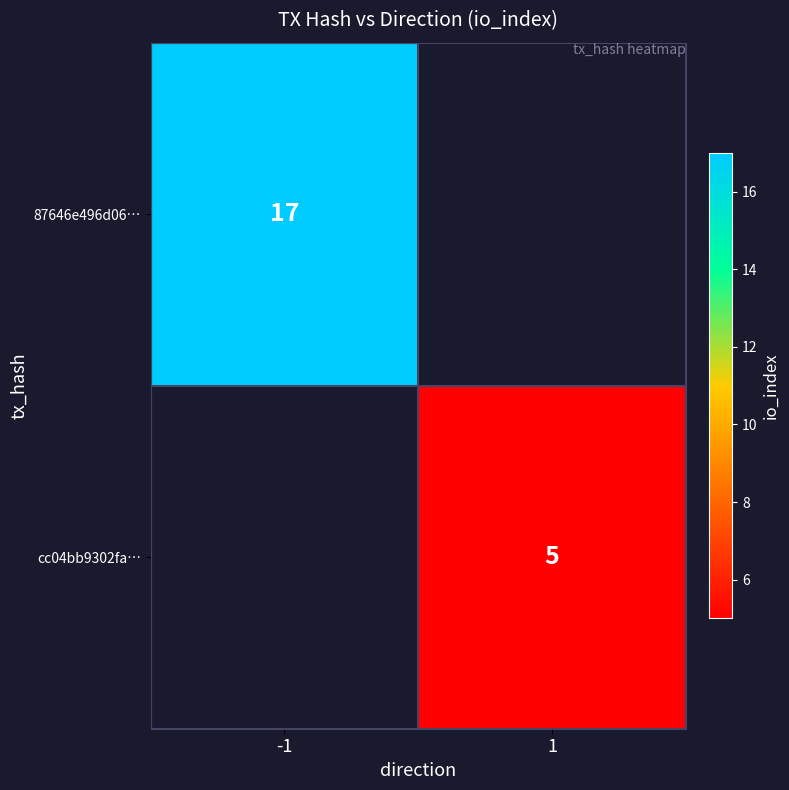

The value of cc04bb9302fa… at 1 is 7. True or false?

False